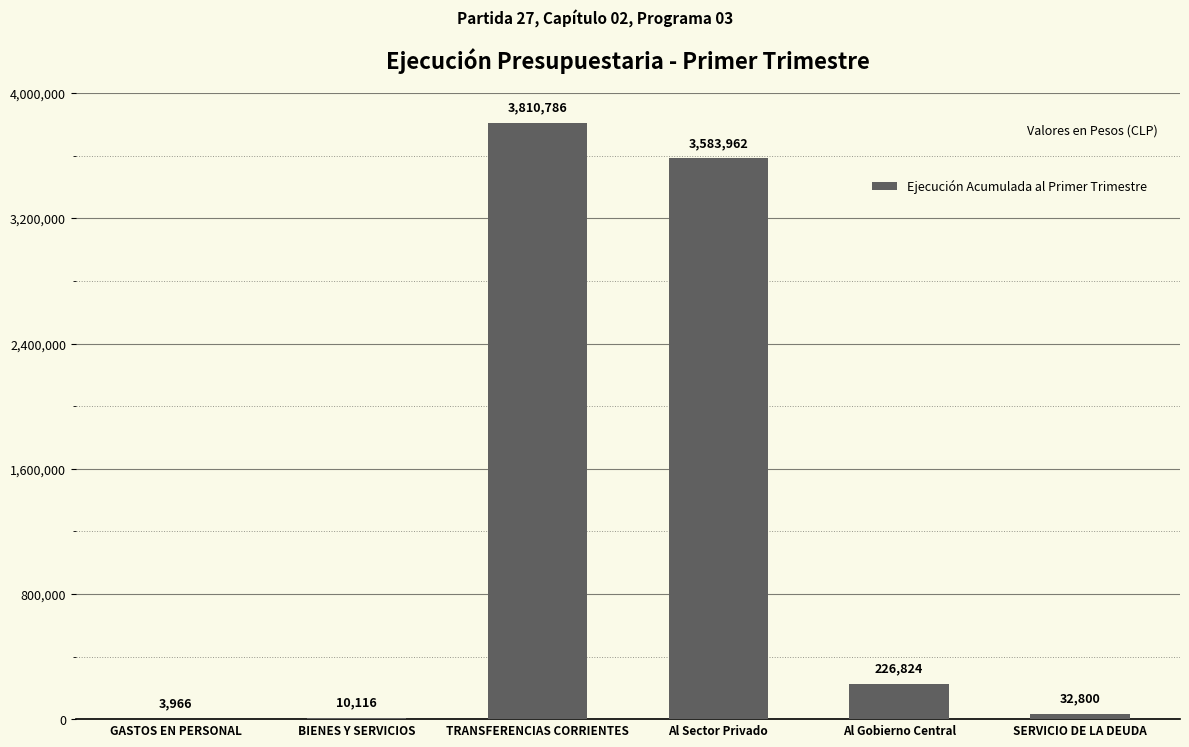

How many series are shown in this chart?

1